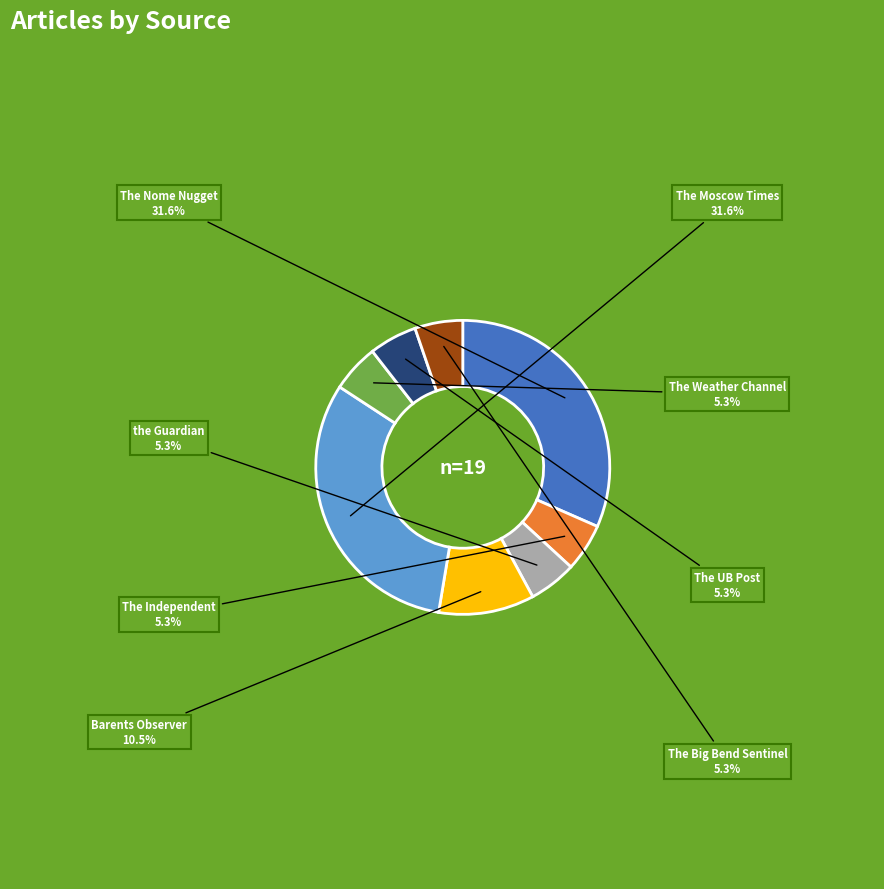

Is there a majority slice in this chart?

No